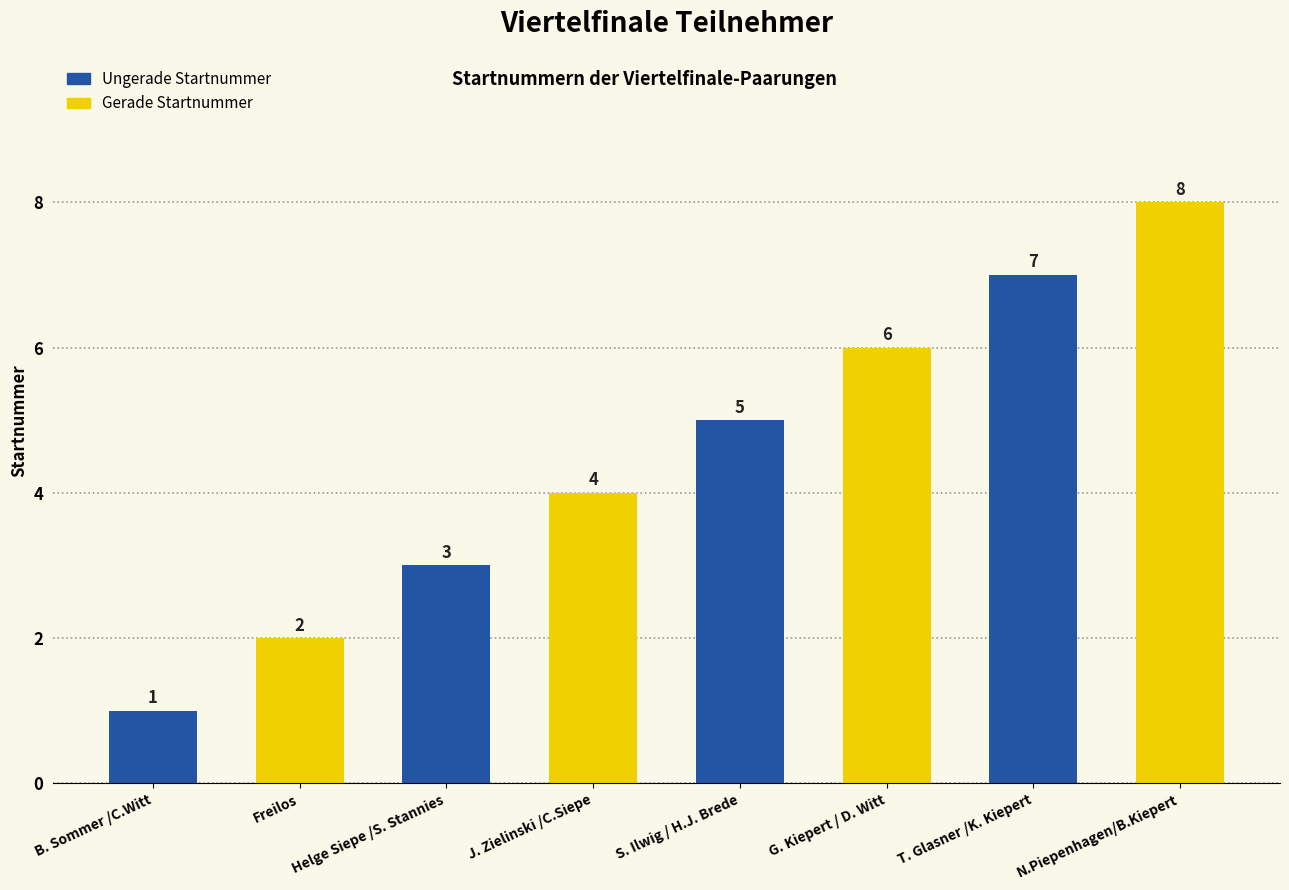

How many data points does each series have?

8